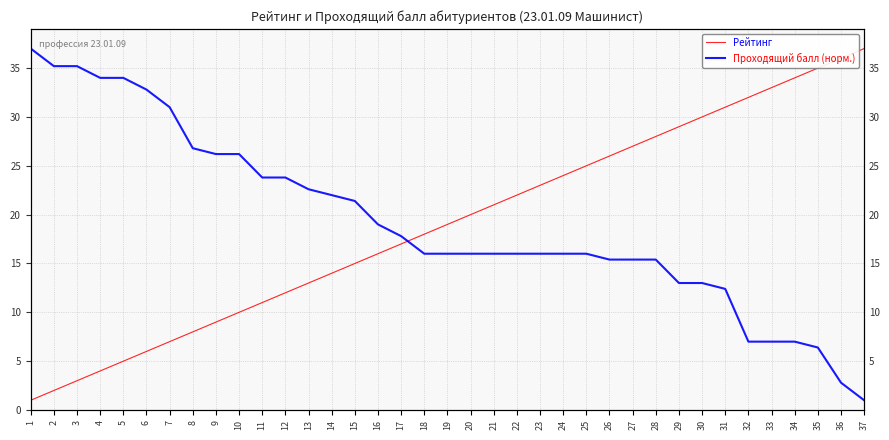

True or false: Рейтинг has more than 0 points higher than both neighbors.

False